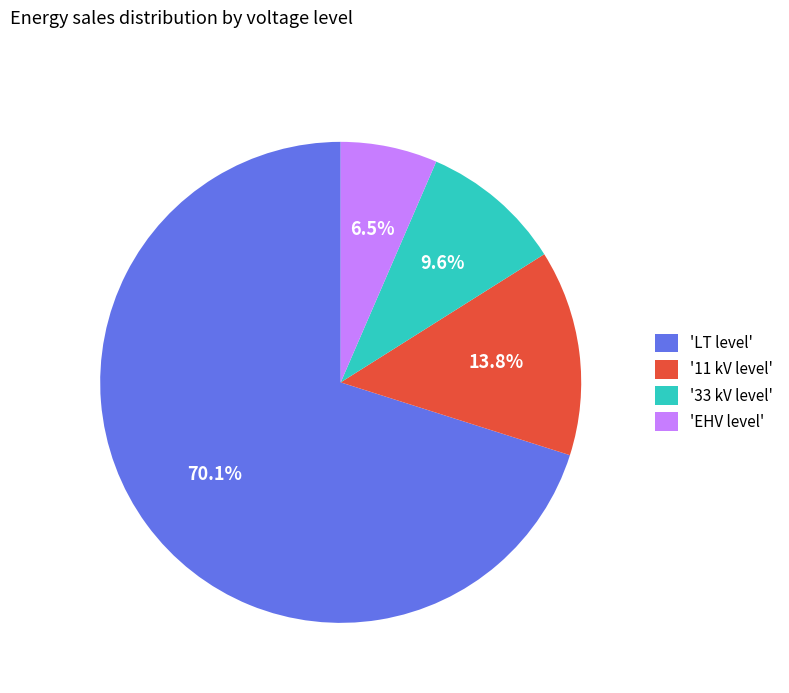

Is the sum of '11 kV level' and 'LT level' greater than half?

Yes